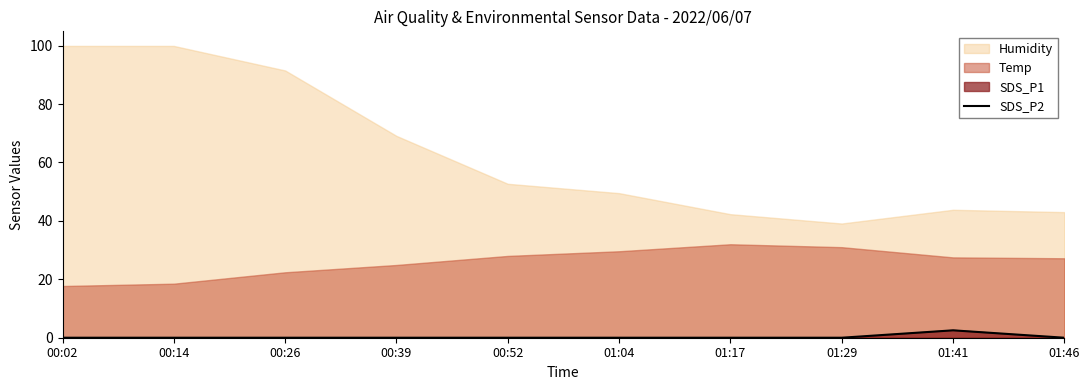

How many lines are shown in the chart?

1